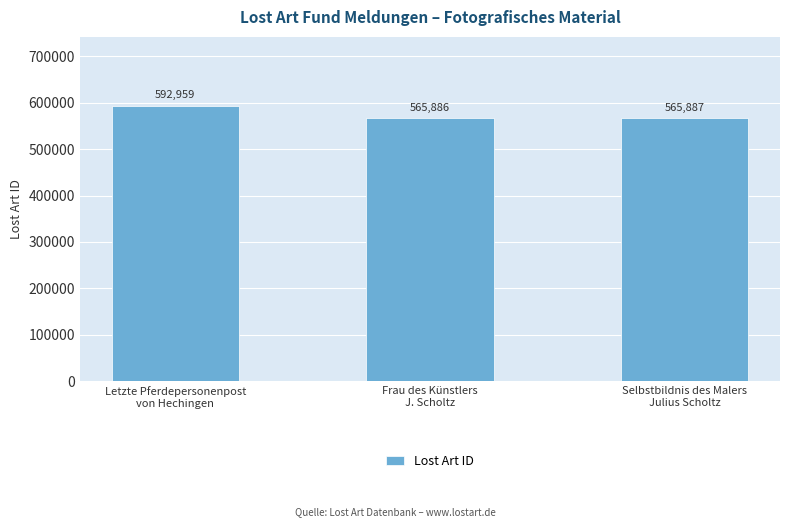

Rank the categories by value from lowest to highest.

Frau des Künstlers
J. Scholtz, Selbstbildnis des Malers
Julius Scholtz, Letzte Pferdepersonenpost
von Hechingen